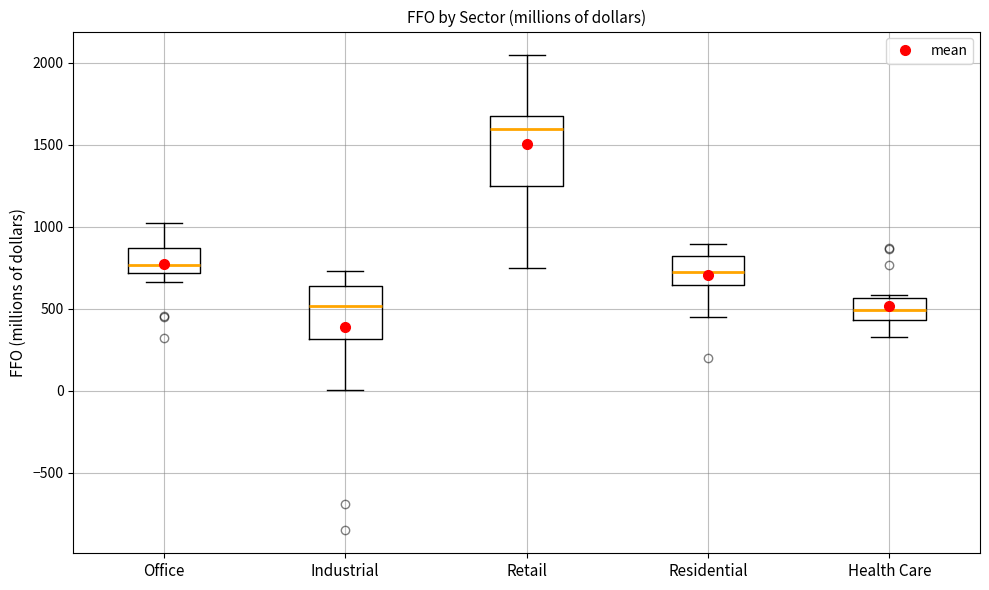

Which box has the highest median line?

Retail